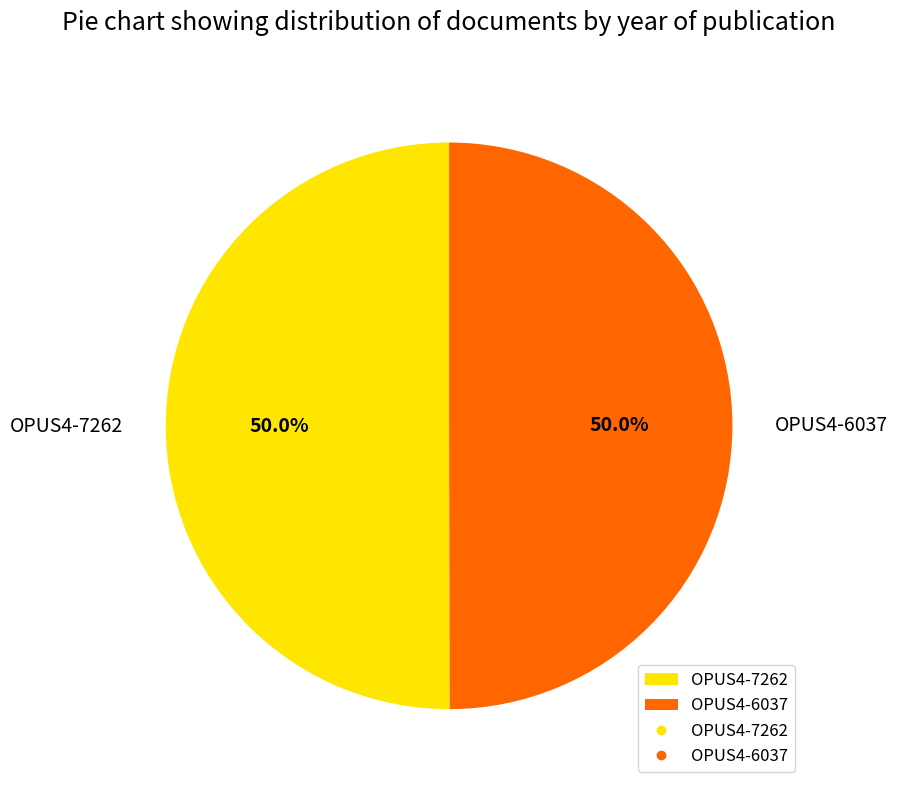

True or false: OPUS4-7262 accounts for 50% of the total.

True